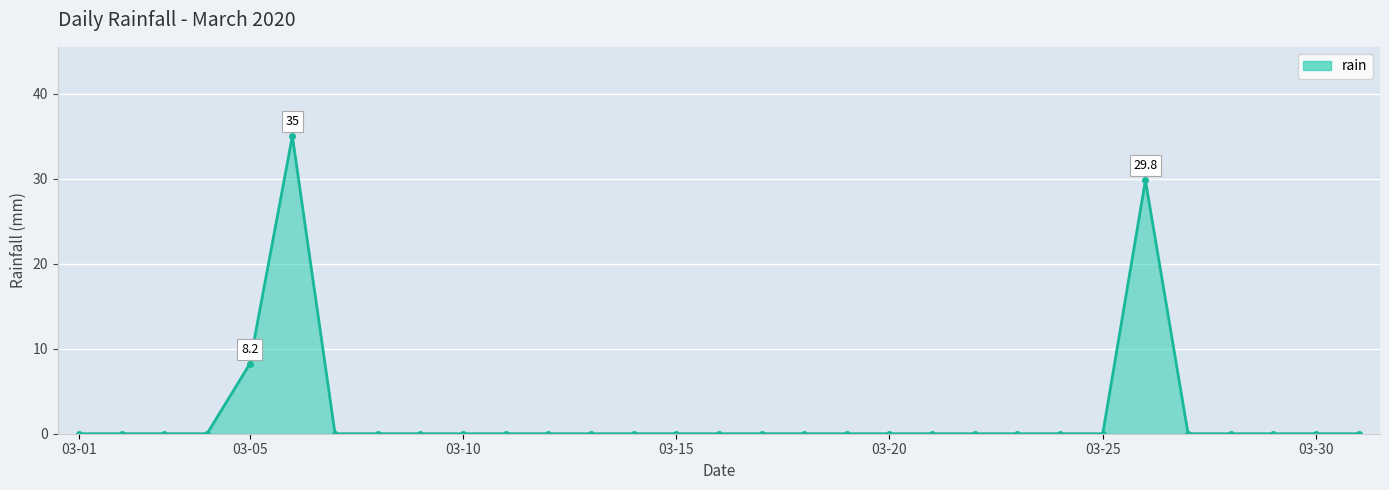

What is the greatest value displayed?

35.0